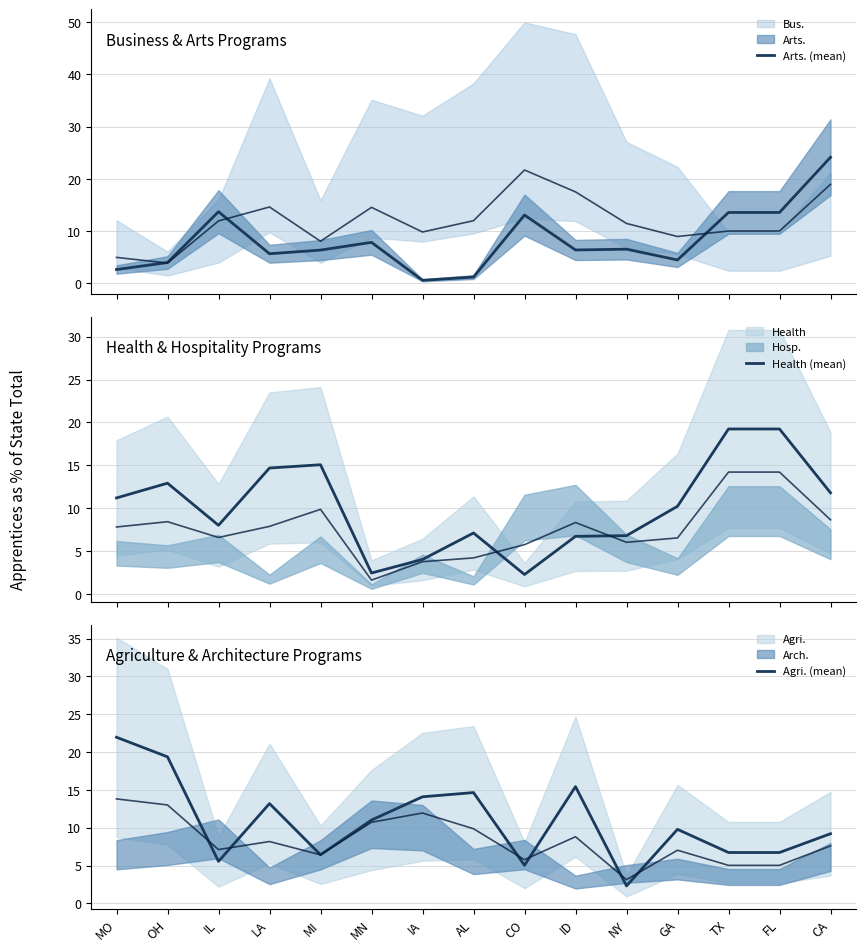

What is the label of the 3rd point from the left?

IL